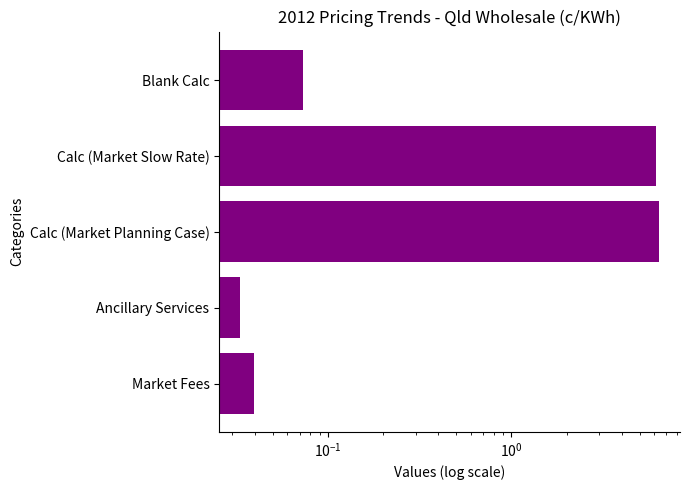

Are the bars grouped side by side (vs. stacked)?

No